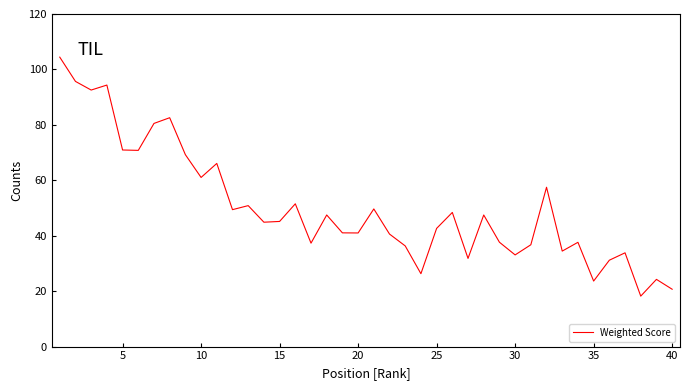

What is the maximum value shown in the chart?

104.4